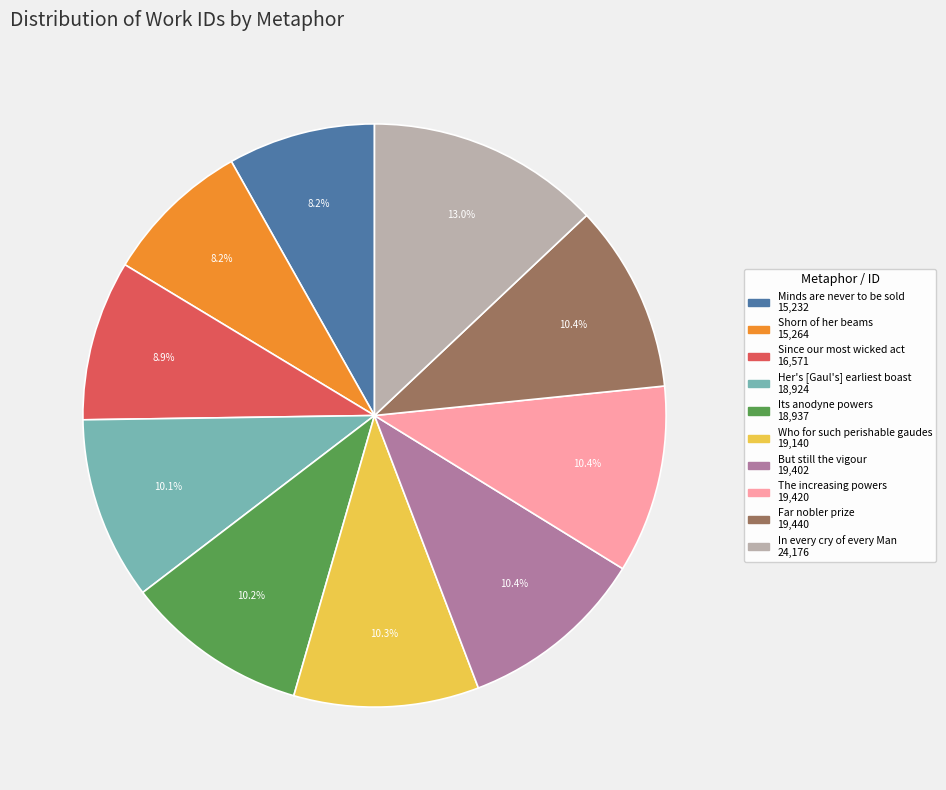

Is there a majority slice in this chart?

No